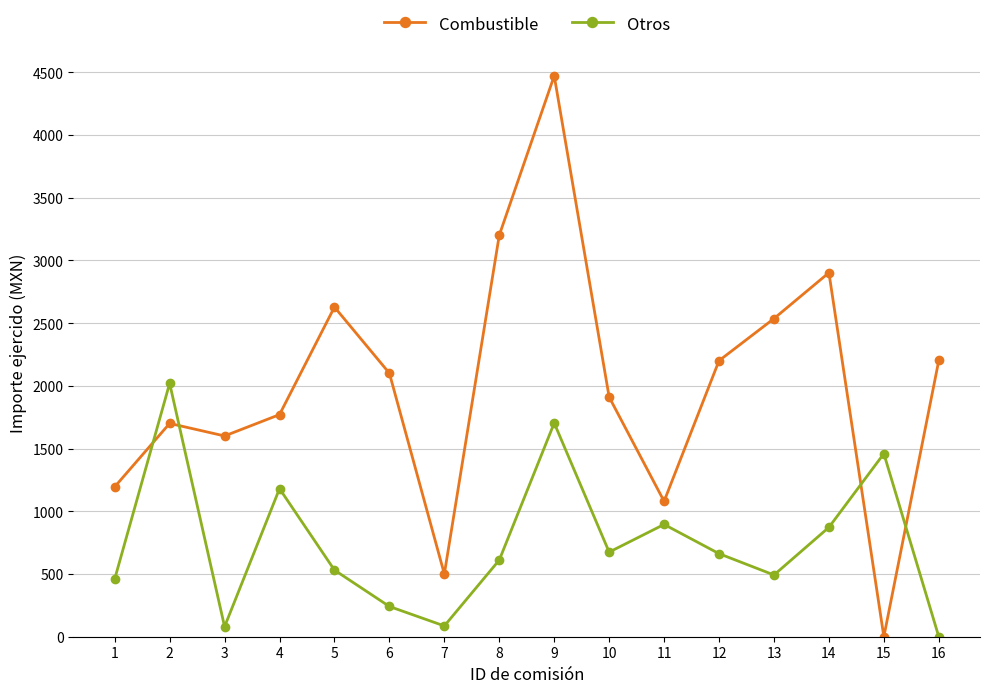

What are all the series names shown in the legend?

Combustible, Otros